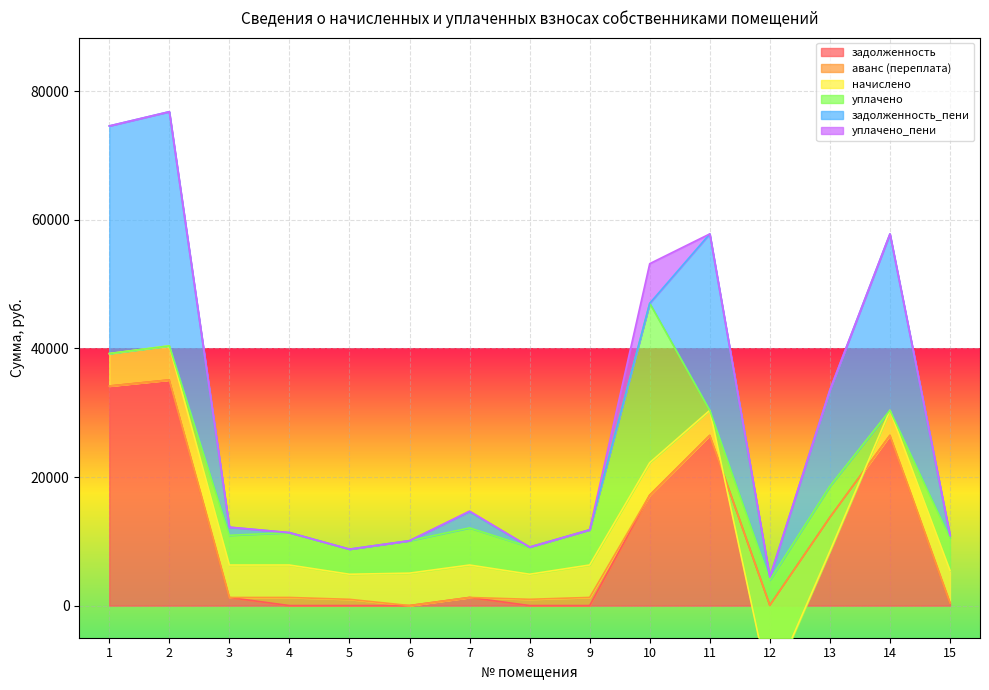

Which has a higher value, 12 or 9?

12